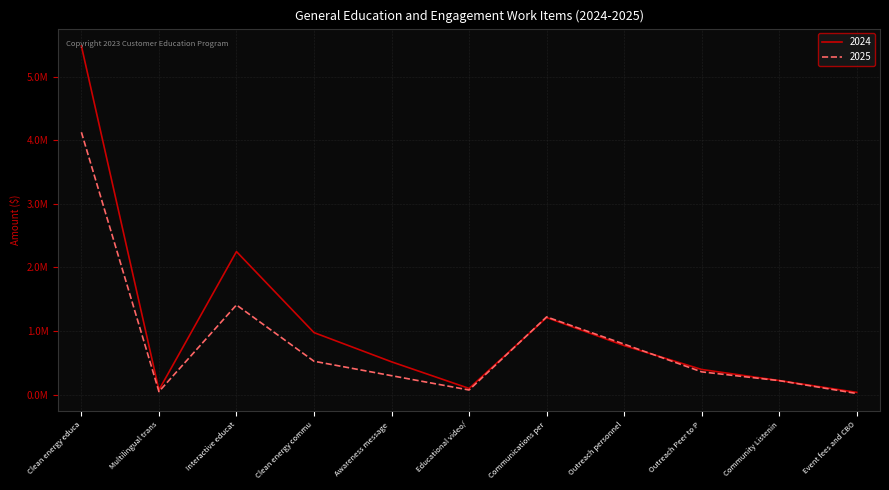

What is the lowest value of the 2025 series?

20000.0